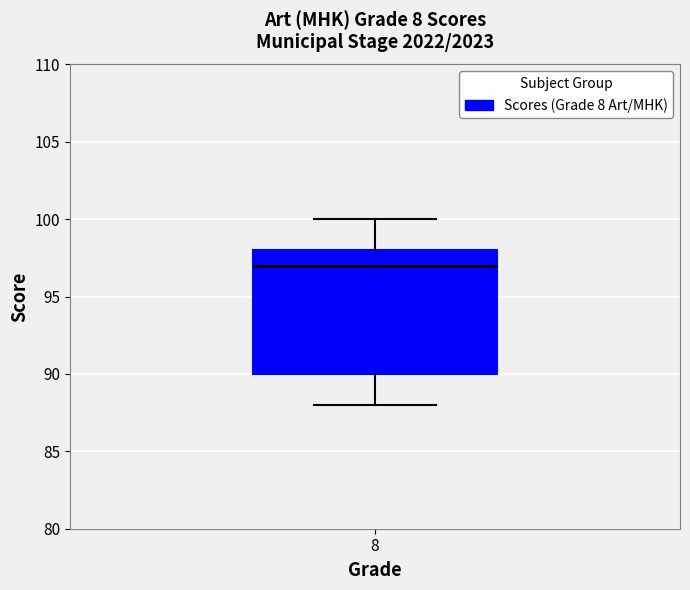

Where does the median line of the box at x = 8 sit on the y-axis? The values are not printed on the chart, so give them approximately, as read against the axis.

97